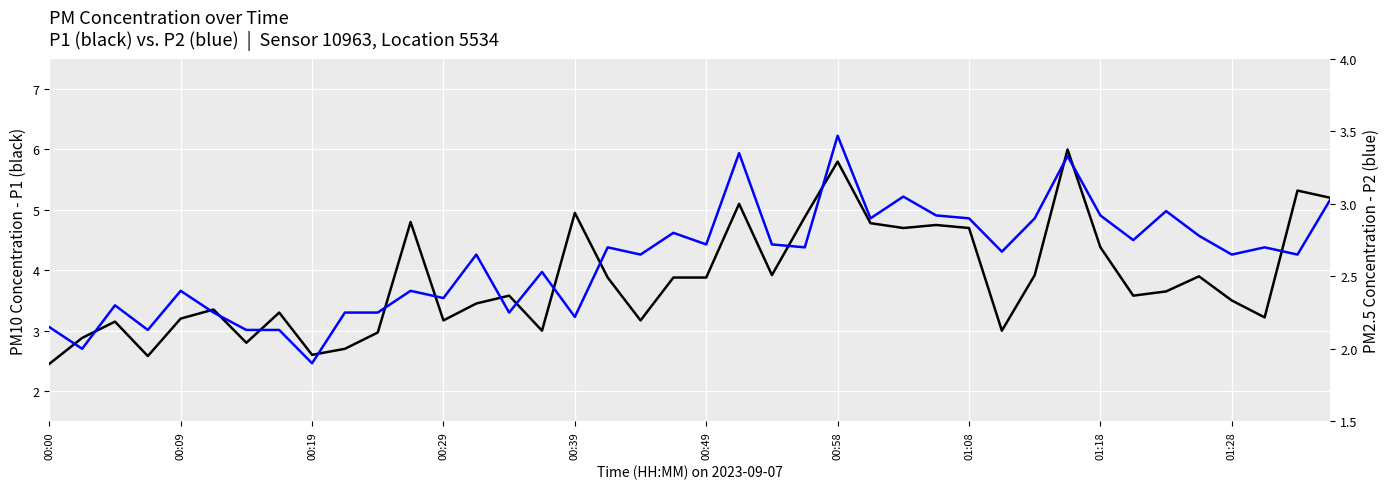

What is the difference between the highest and lowest values at 00:49?

1.1